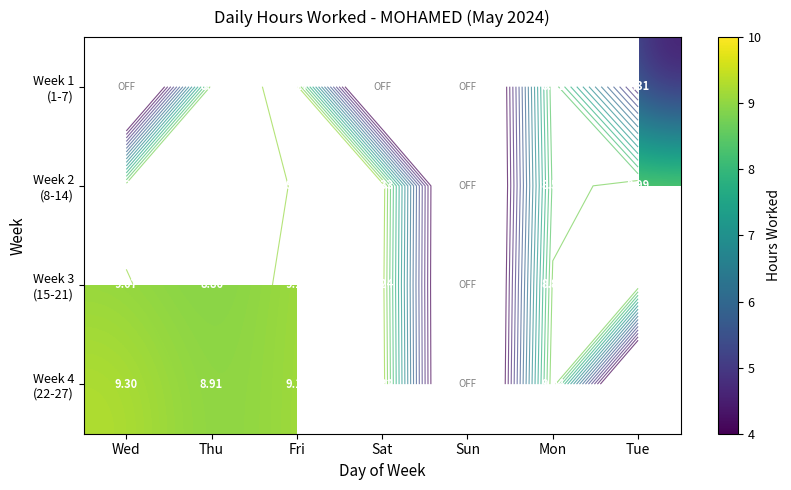

At which label does Week 4 (22-27) first exceed 9?

Wed